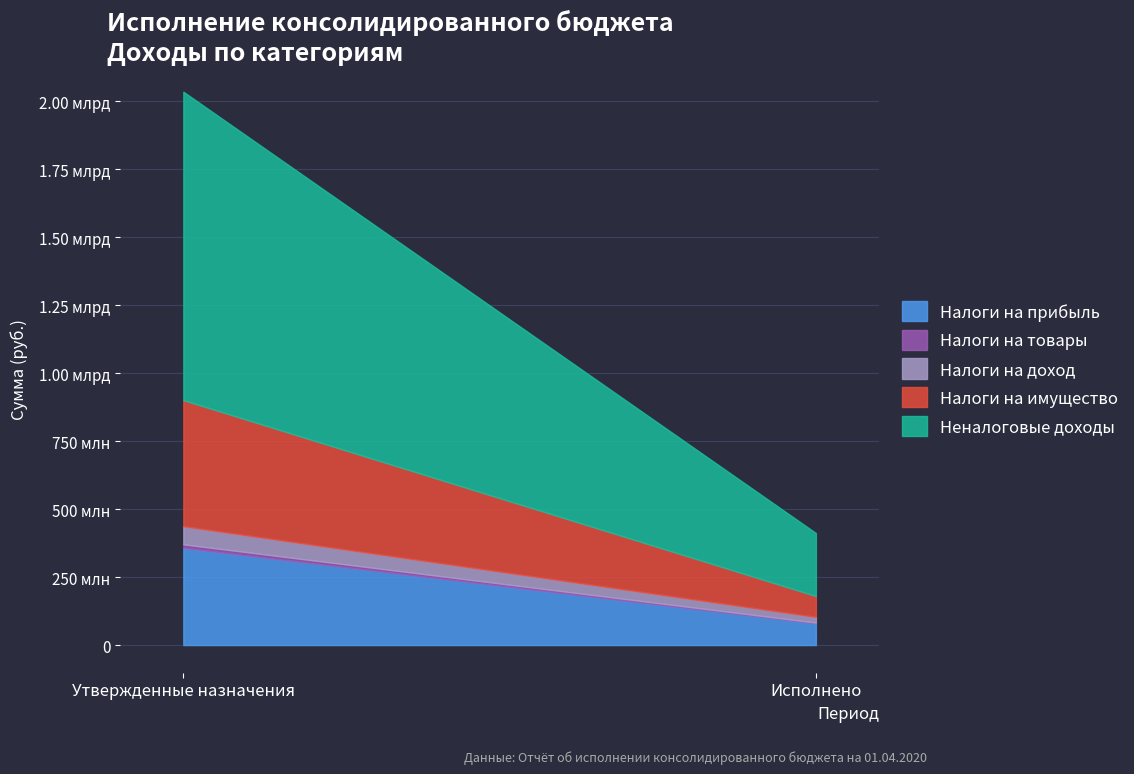

Reading right to left, list all the values displayed in this chart.

НАЛОГИ НА ПРИБЫЛЬ, ДОХОДЫ: Исполнено=79828159.0	Утвержденные назначения=357554300.0
НАЛОГИ НА ТОВАРЫ (РАБОТЫ, УСЛУГИ): Исполнено=2861079.9	Утвержденные назначения=13146700.0
НАЛОГИ НА СОВОКУПНЫЙ ДОХОД: Исполнено=21127752.4	Утвержденные назначения=66525700.0
НАЛОГИ НА ИМУЩЕСТВО: Исполнено=76532757.8	Утвержденные назначения=463841600.0
НАЛОГОВЫЕ И НЕНАЛОГОВЫЕ ДОХОДЫ (итого): Исполнено=231751563.2	Утвержденные назначения=1134575400.0